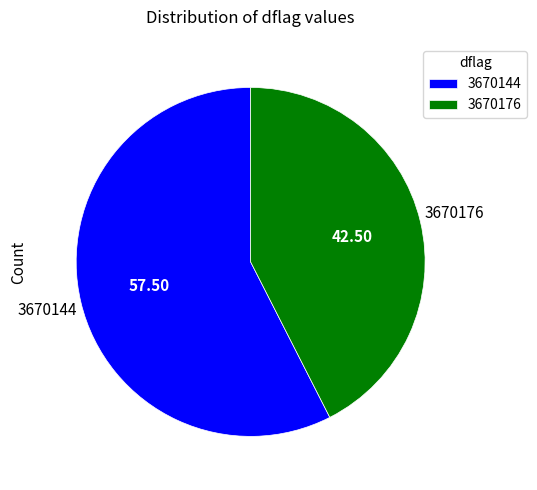

Rank the categories by value from highest to lowest.

3670144, 3670176